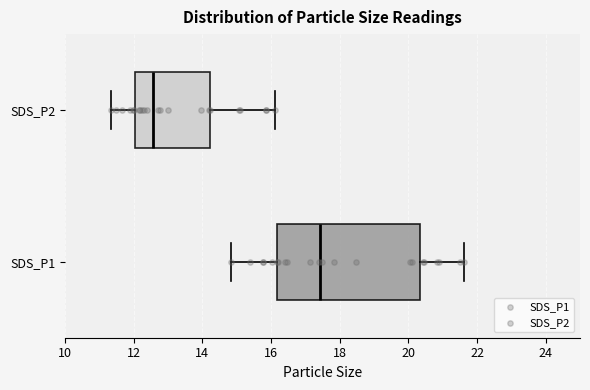

Reading bottom to top, read every box against the x-axis: the position of its median line, the range the box covers, and the ends of its whiskers. The values are not printed on the chart, so give them approximately, as read against the axis.

SDS_P1: median 17.4, box 16.2 to 20.4, whiskers 14.8 to 21.6
SDS_P2: median 12.6, box 12.0 to 14.2, whiskers 11.4 to 16.2